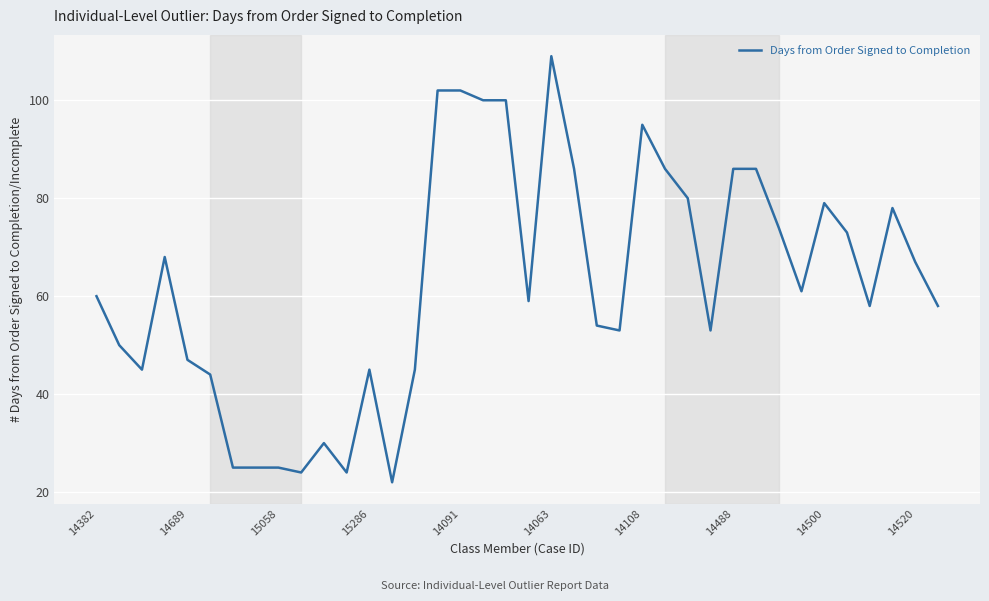

What is the difference between the maximum and minimum values?

87